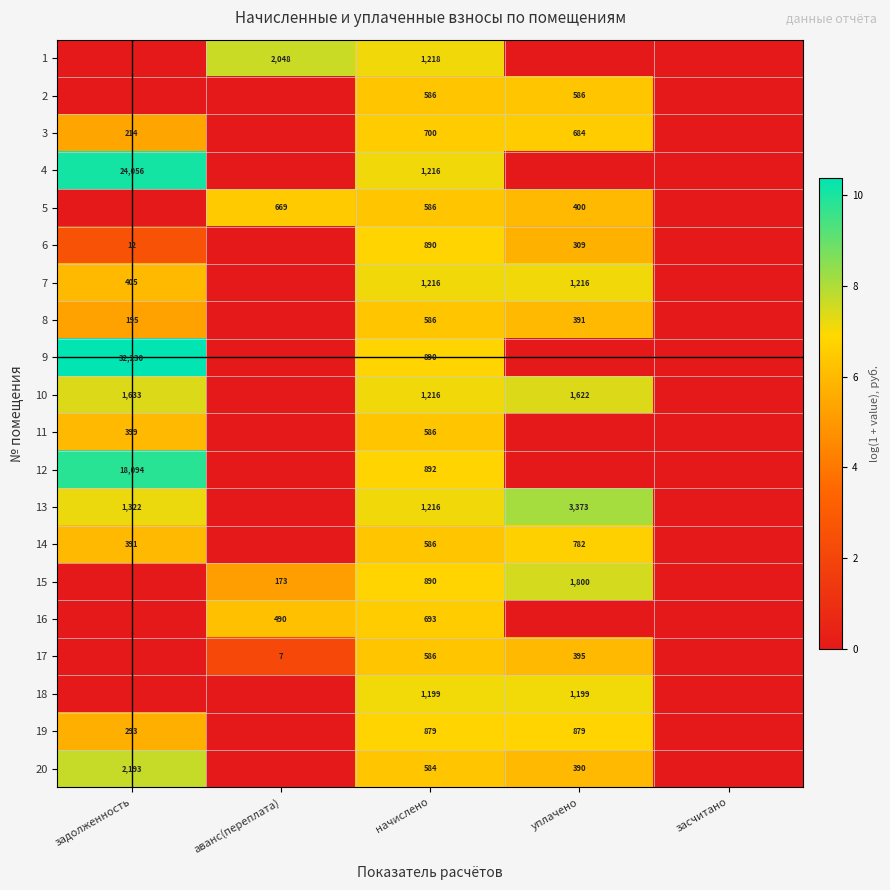

True or false: 4 has a value of 2068 at начислено.

False